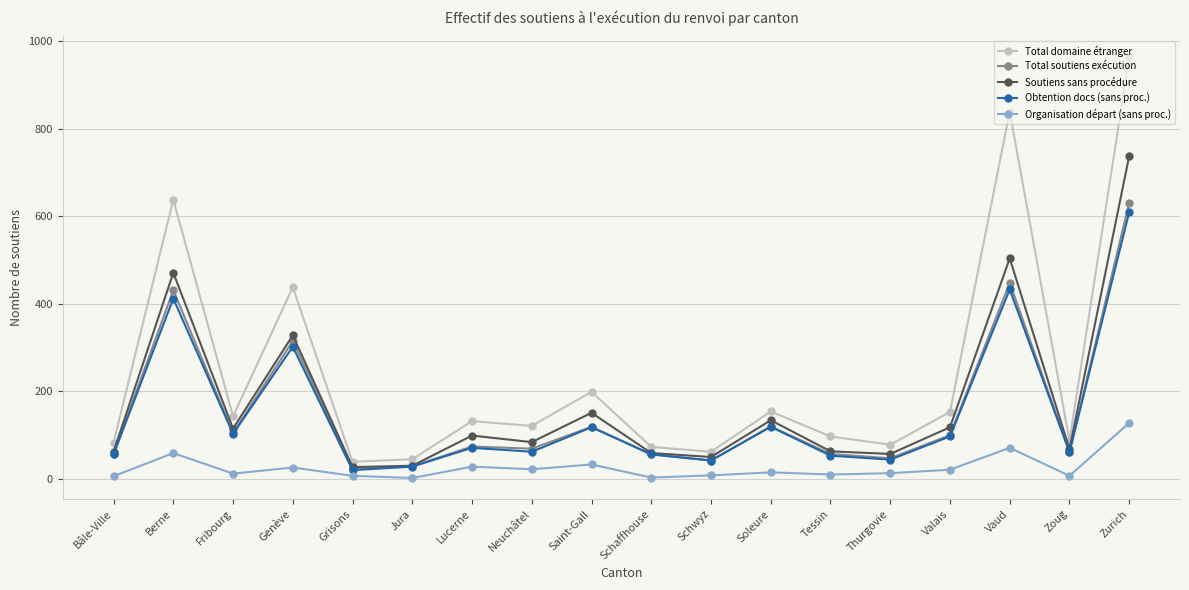

True or false: Total domaine étranger and Organisation départ (sans proc.) intersect in this chart.

False